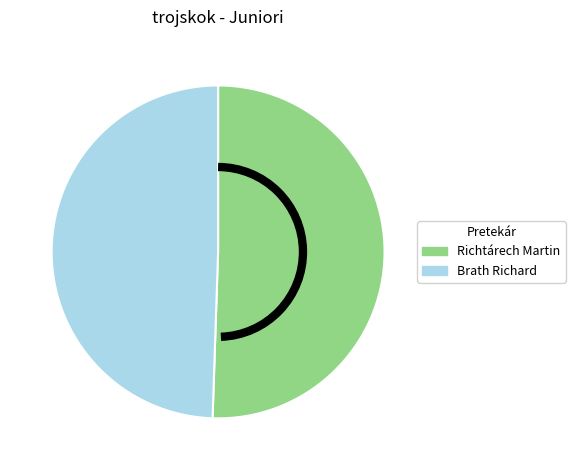

What is the ratio of the value at Richtárech Martin to the value at Brath Richard?

1.0